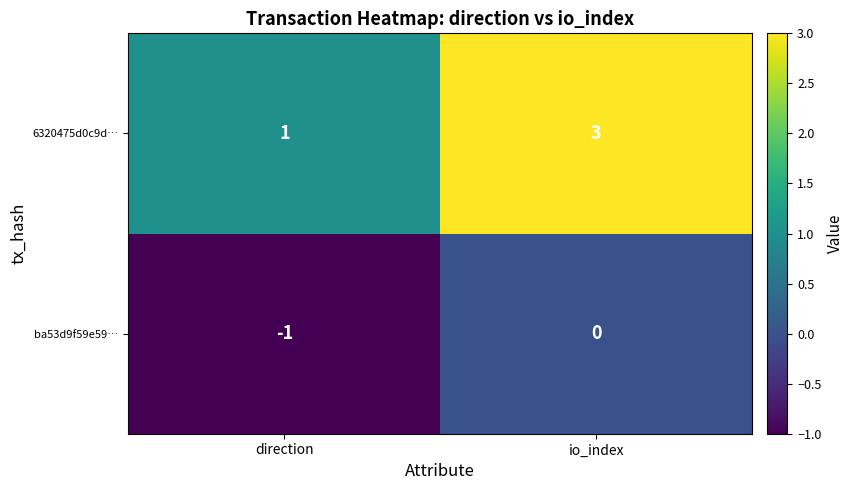

How many distinct data groups are displayed?

2